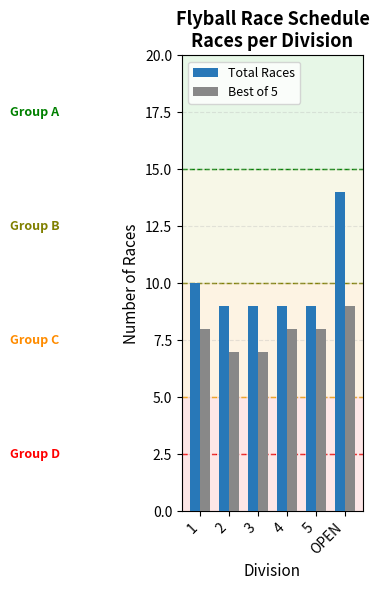

The value of Total Races at 5 is 13. True or false?

False